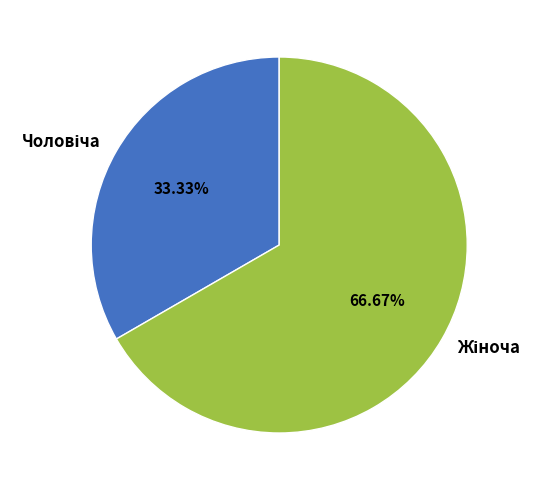

Does any single category account for the majority?

Yes